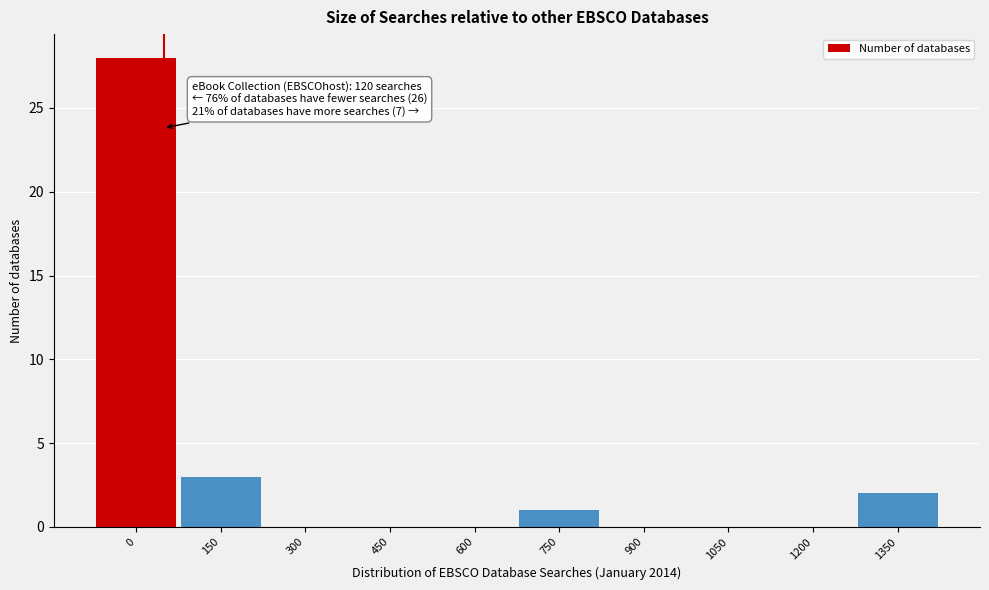

Reading left to right, list all the values displayed in this chart.

0=28	150=3	300=0	450=0	600=0	750=1	900=0	1050=0	1200=0	1350=2